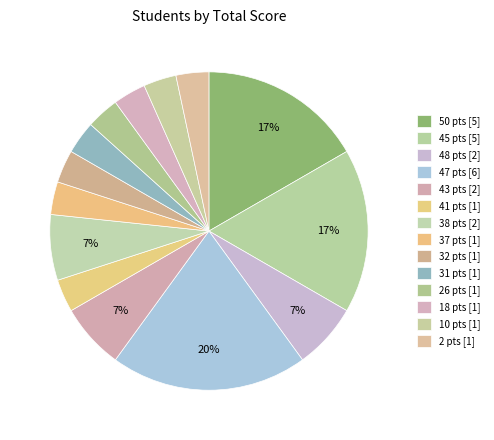

How many segments does this pie chart have?

14